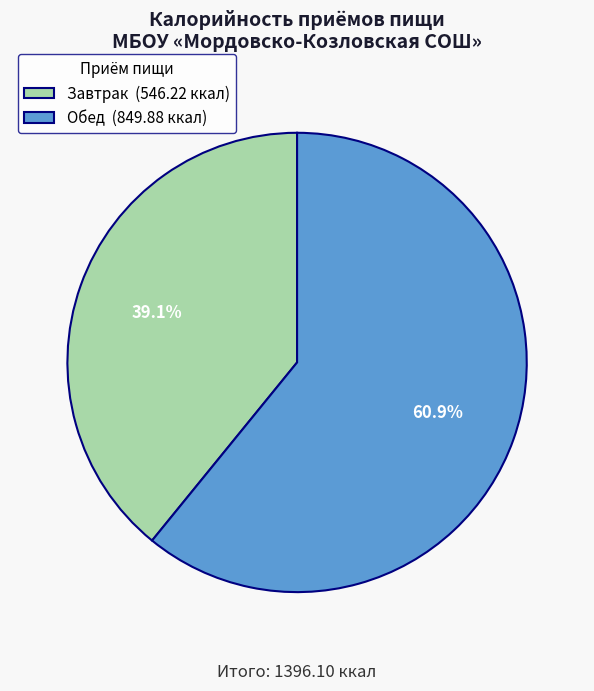

What is the largest slice in the pie chart?

Обед